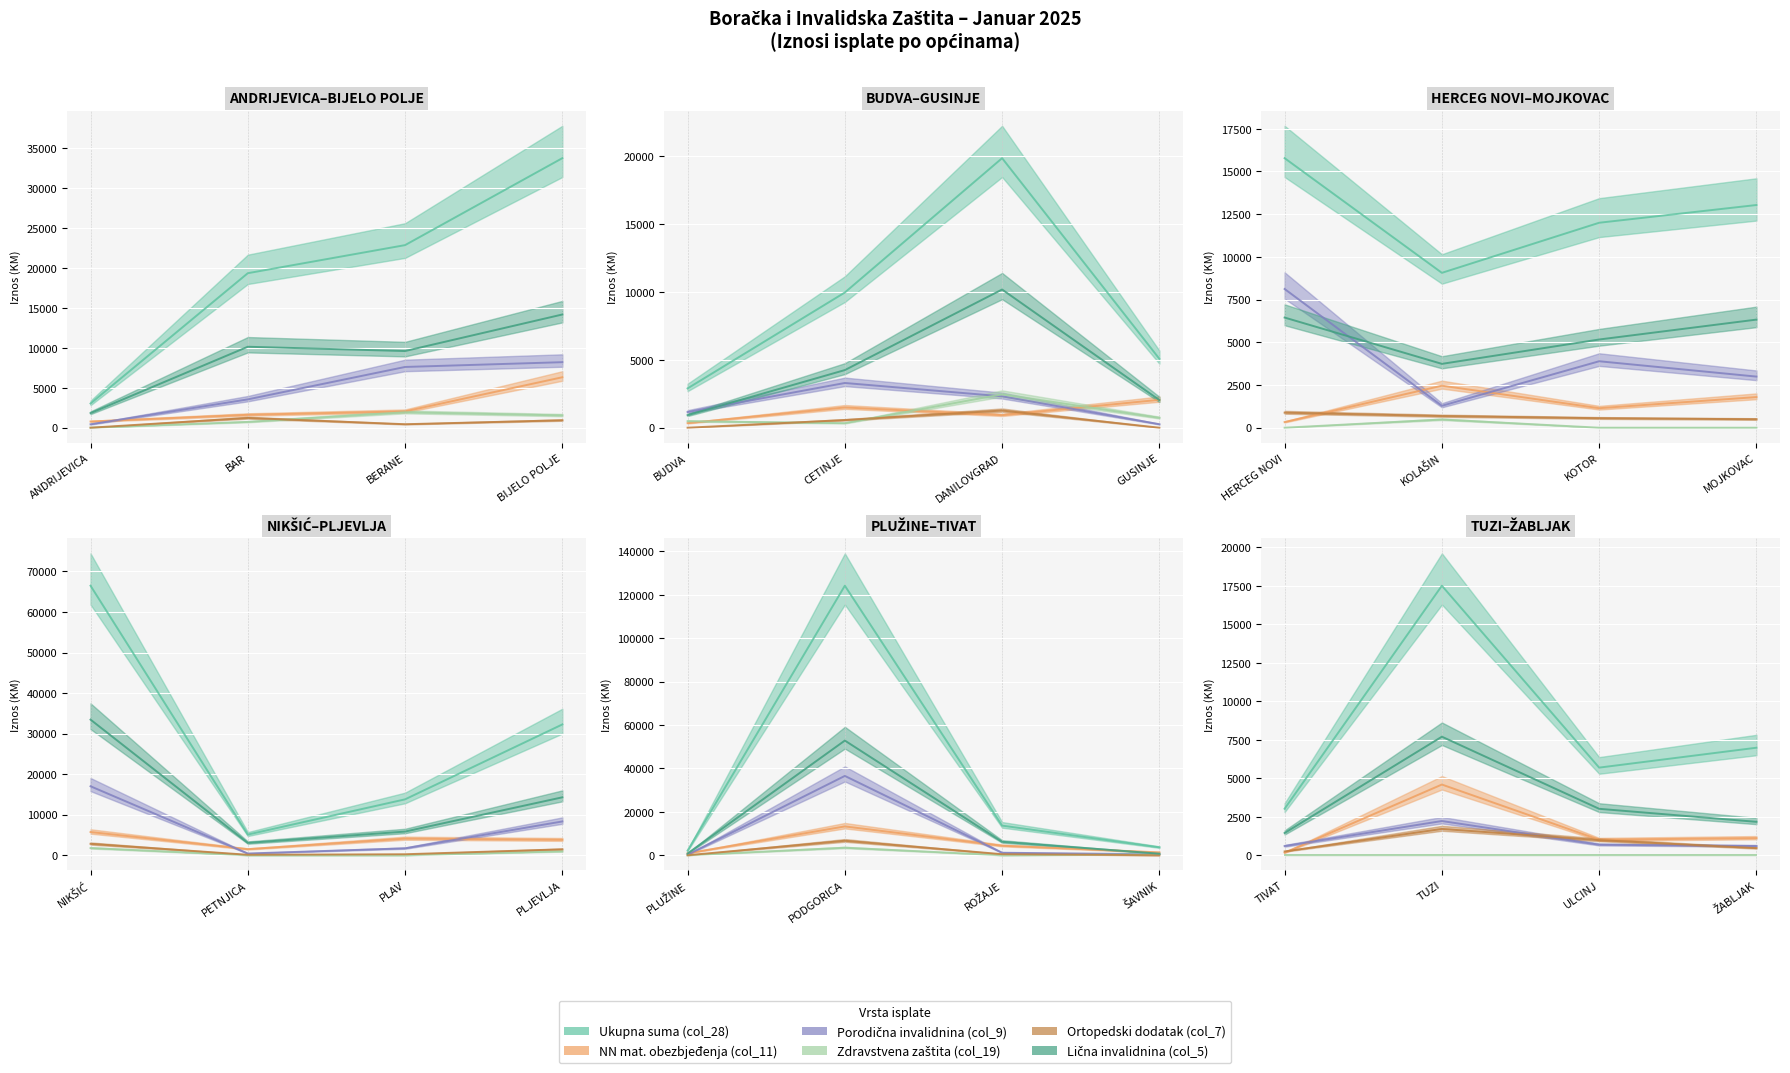

Which category has the lowest value across all series?

ANDRIJEVICA